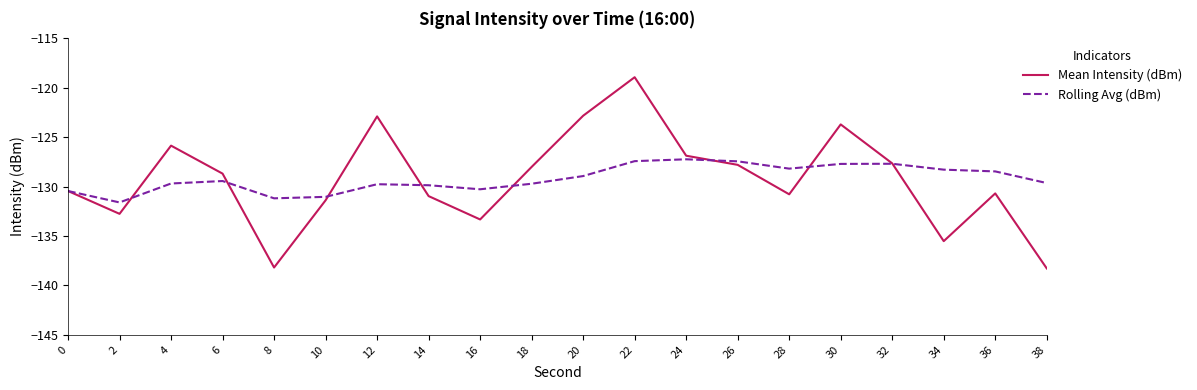

Count the number of data series in this chart.

2